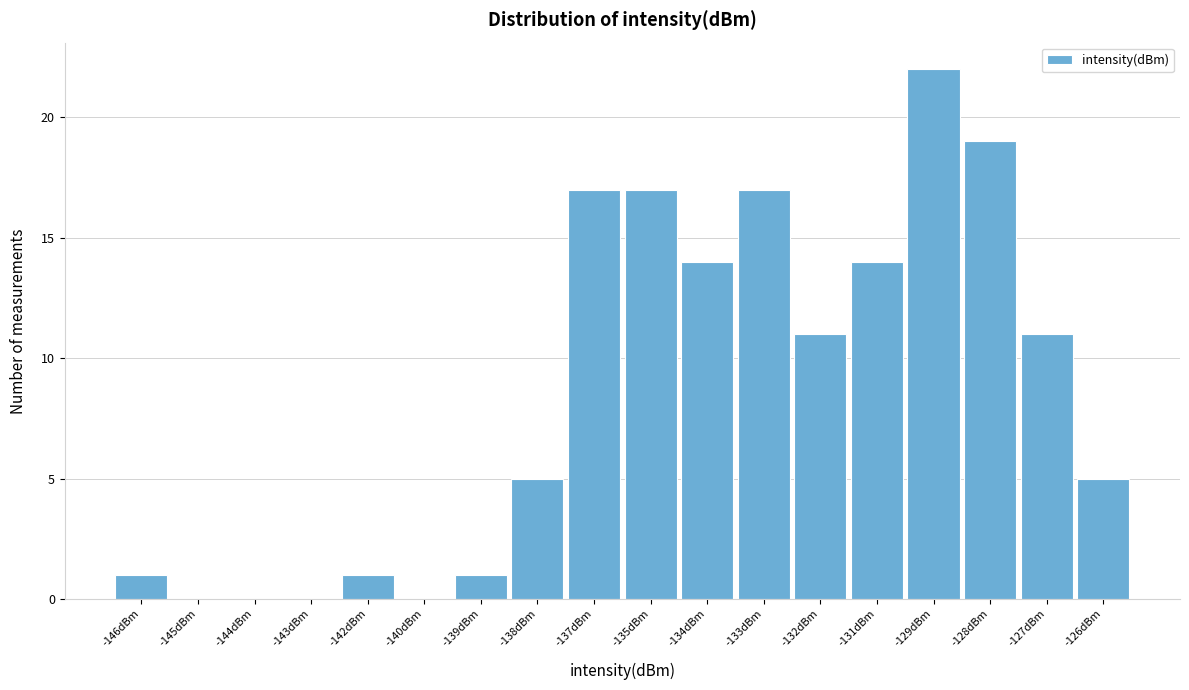

Reading left to right, what are all the values shown in this chart?

-146dBm=1	-145dBm=0	-144dBm=0	-143dBm=0	-142dBm=1	-140dBm=0	-139dBm=1	-138dBm=5	-137dBm=17	-135dBm=17	-134dBm=14	-133dBm=17	-132dBm=11	-131dBm=14	-129dBm=22	-128dBm=19	-127dBm=11	-126dBm=5